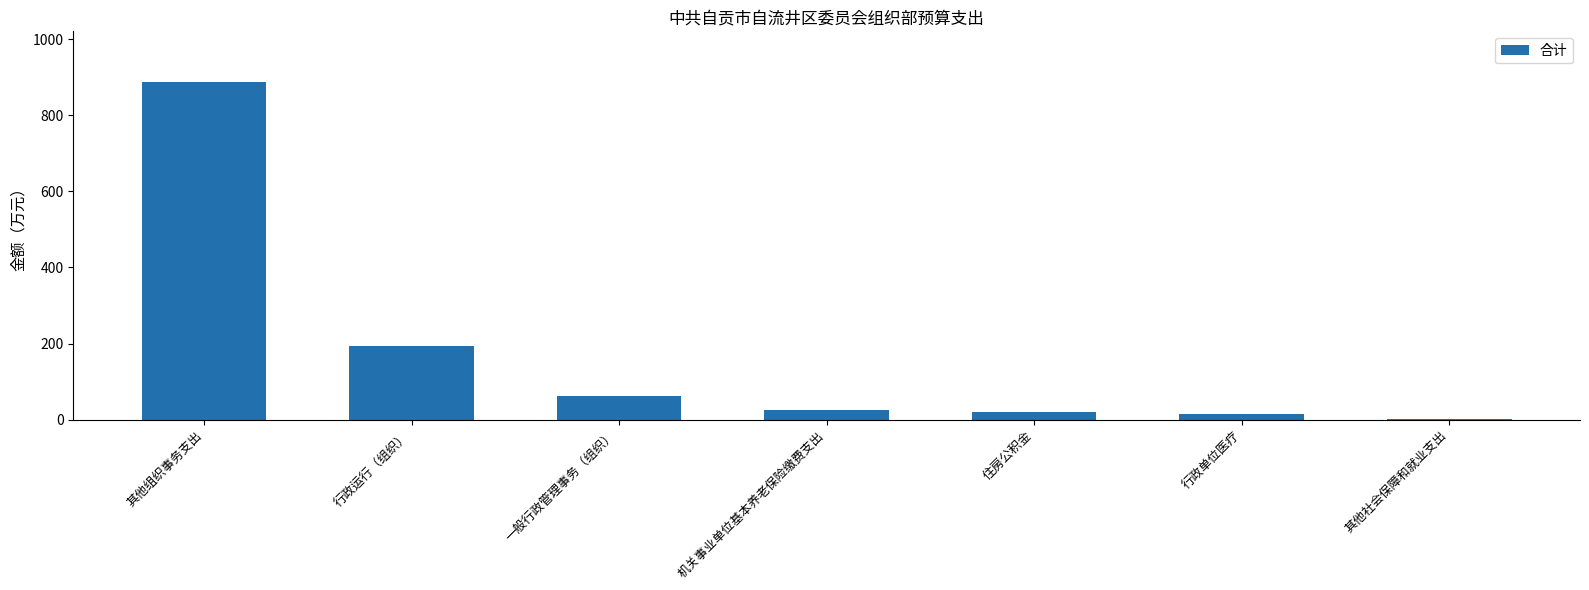

At which label does the data first exceed 26?

其他组织事务支出